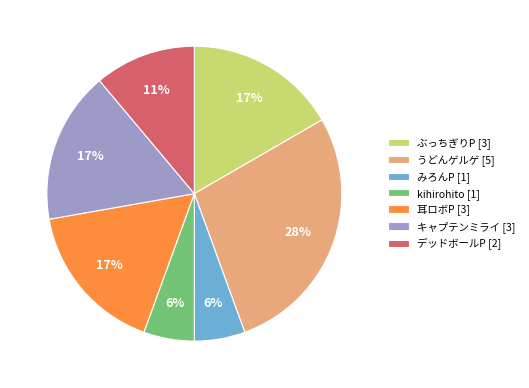

Is it true that キャプテンミライ is 17% of the pie?

True